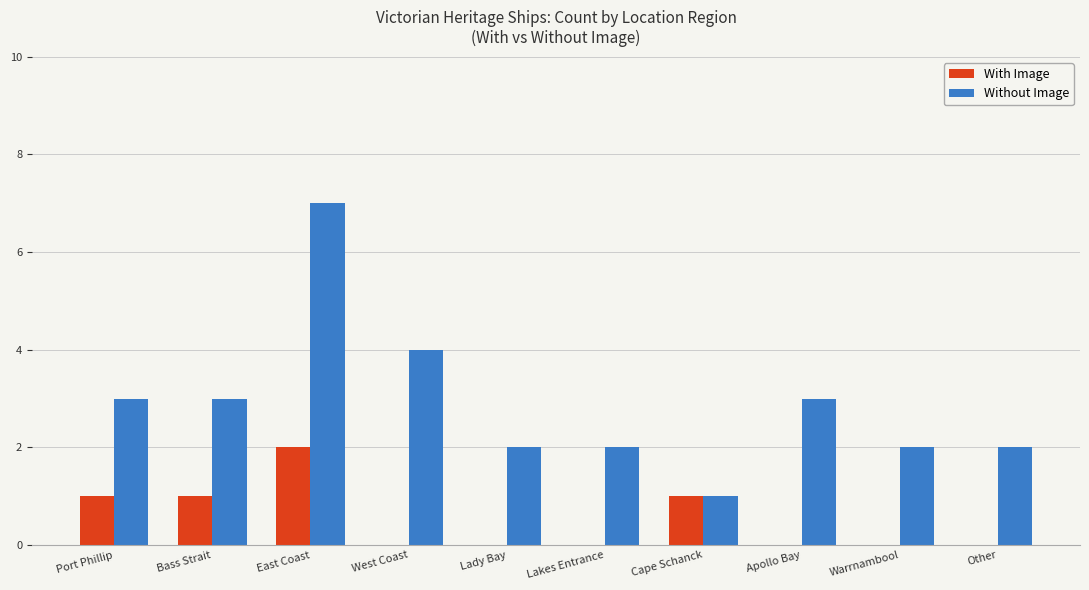

Reading left to right, transcribe all the data shown in this chart.

With Image: Port Phillip=1	Bass Strait=1	East Coast=2	West Coast=0	Lady Bay=0	Lakes Entrance=0	Cape Schanck=1	Apollo Bay=0	Warrnambool=0	Other=0
Without Image: Port Phillip=3	Bass Strait=3	East Coast=7	West Coast=4	Lady Bay=2	Lakes Entrance=2	Cape Schanck=1	Apollo Bay=3	Warrnambool=2	Other=2